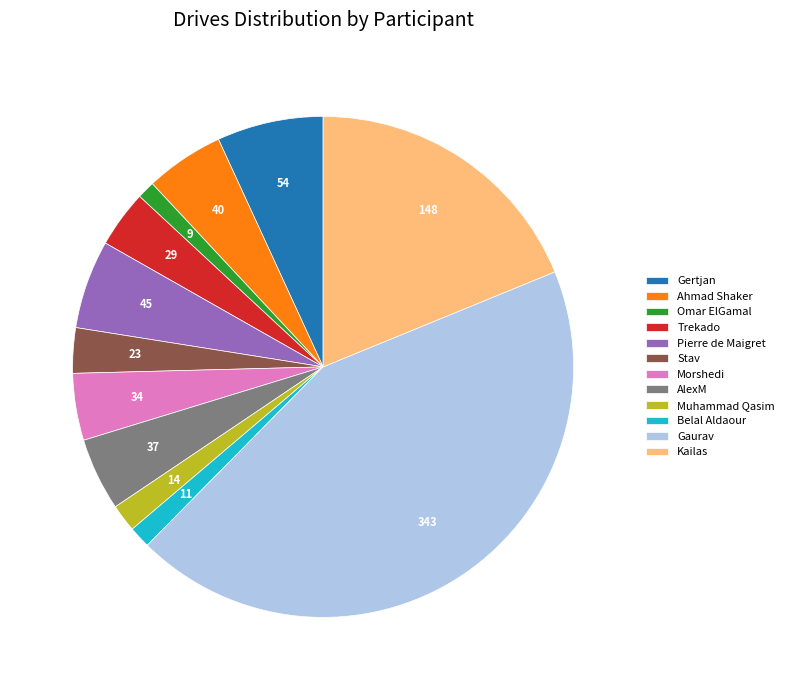

Does AlexM represent more than half of the total?

No